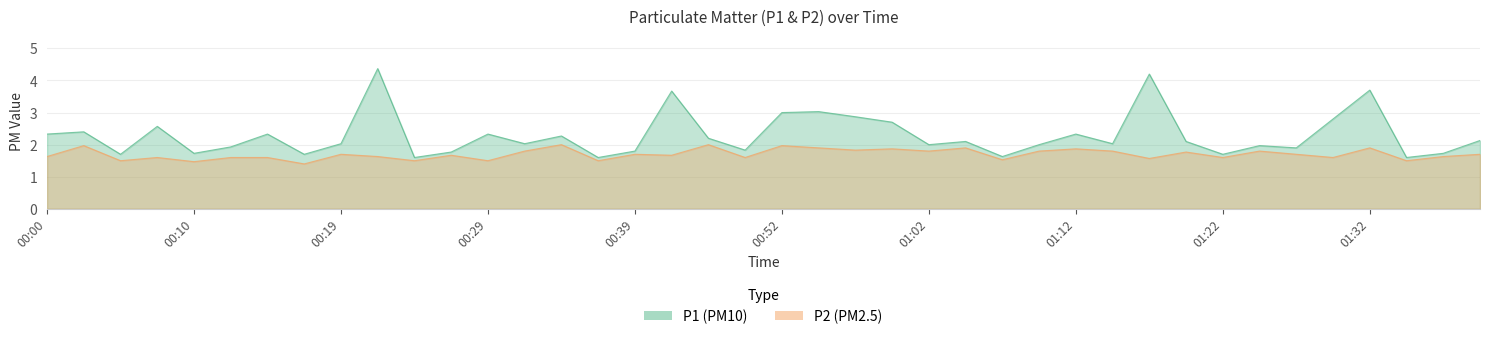

At which category does P1 reach its first local valley?

00:05